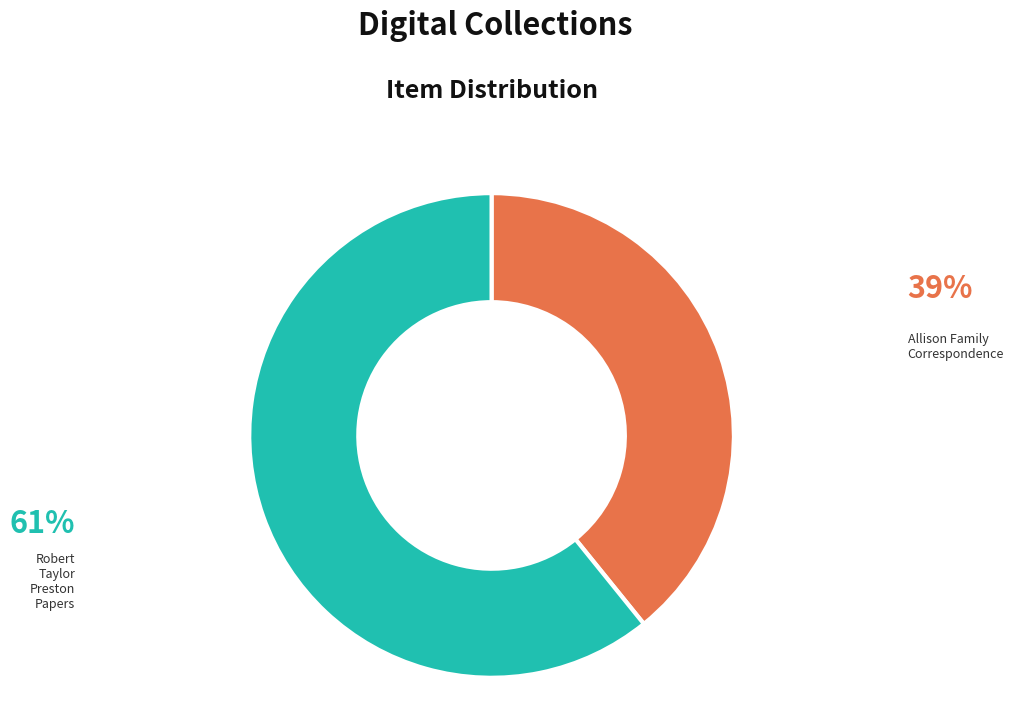

Does any single category account for the majority?

Yes